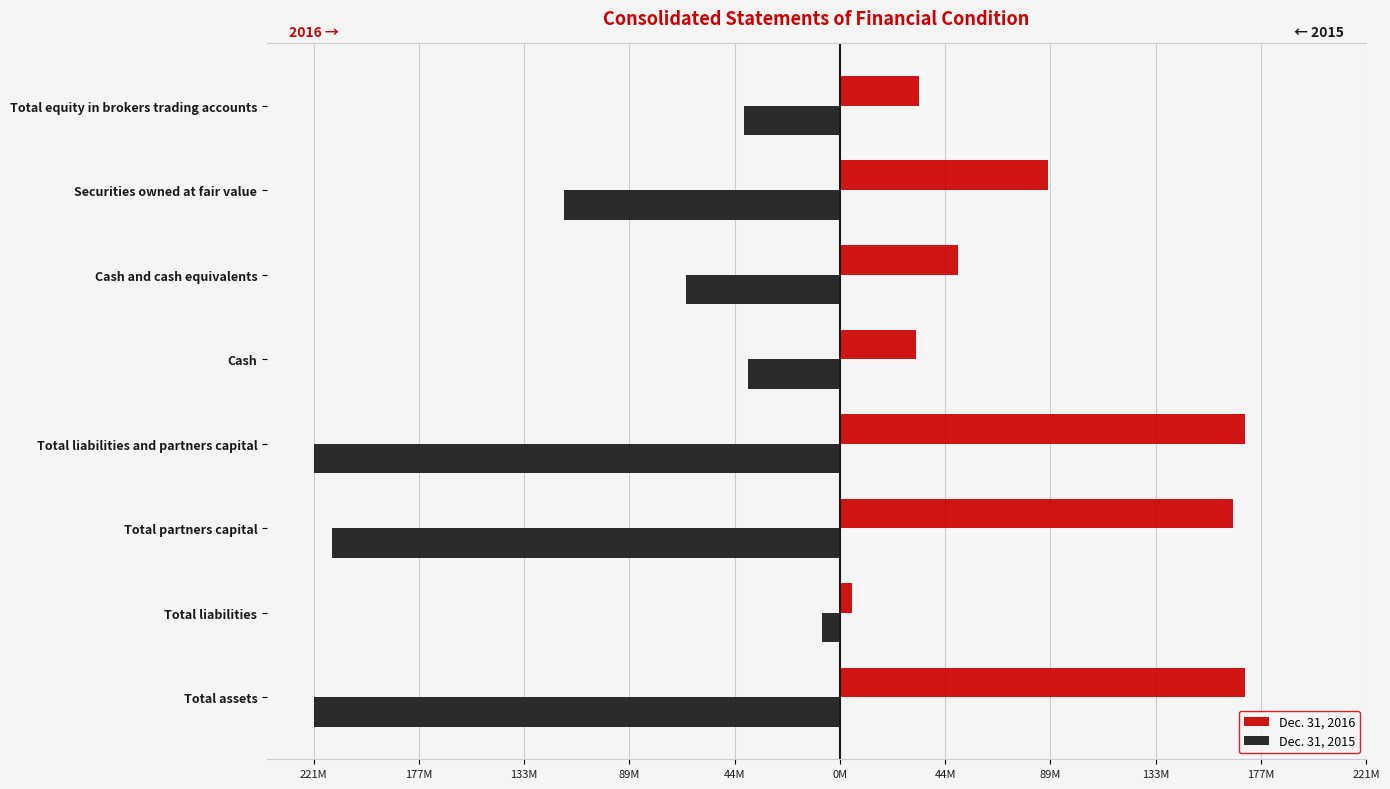

What are all the series names shown in the legend?

Dec. 31, 2016, Dec. 31, 2015